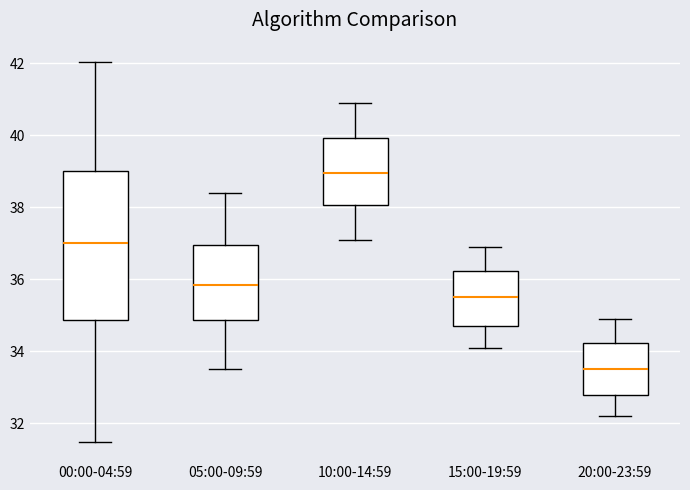

Reading left to right, transcribe this box plot: for each box, give where its median line is, the range the box spans, and where its two whiskers end, as read against the y-axis. The values are not printed on the chart, so give them approximately, as read against the axis.

00:00-04:59: median 37.0, box 34.8 to 39.0, whiskers 31.4 to 42.0
05:00-09:59: median 35.8, box 34.8 to 37.0, whiskers 33.6 to 38.4
10:00-14:59: median 39.0, box 38.0 to 40.0, whiskers 37.2 to 41.0
15:00-19:59: median 35.6, box 34.8 to 36.2, whiskers 34.2 to 37.0
20:00-23:59: median 33.6, box 32.8 to 34.2, whiskers 32.2 to 35.0